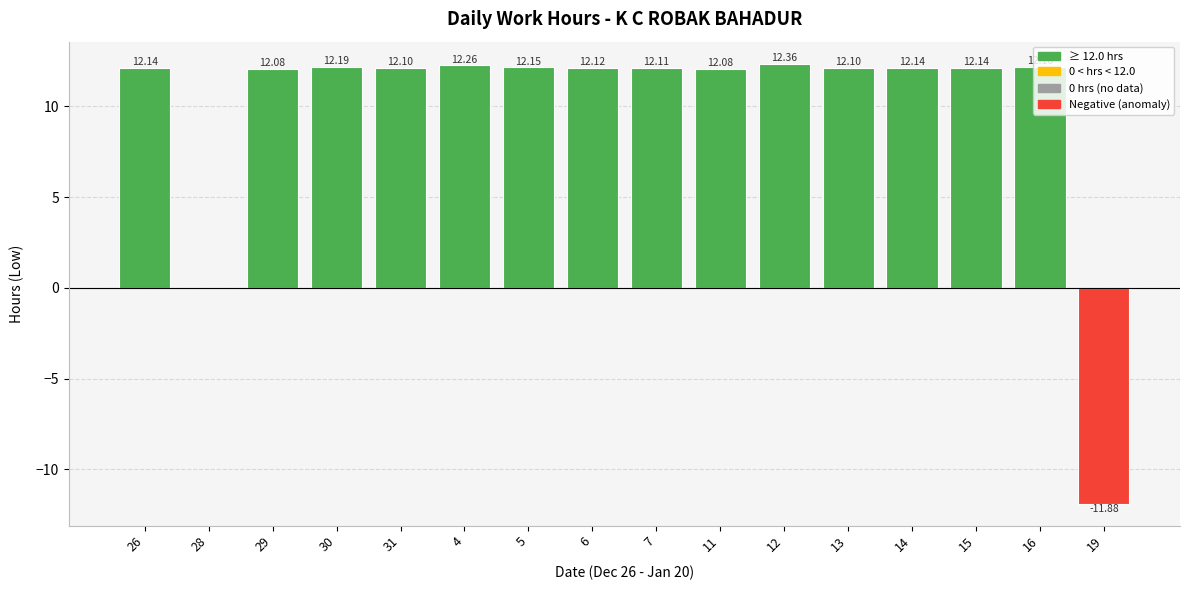

What is the sum of the values at 15 and 16?

24.3